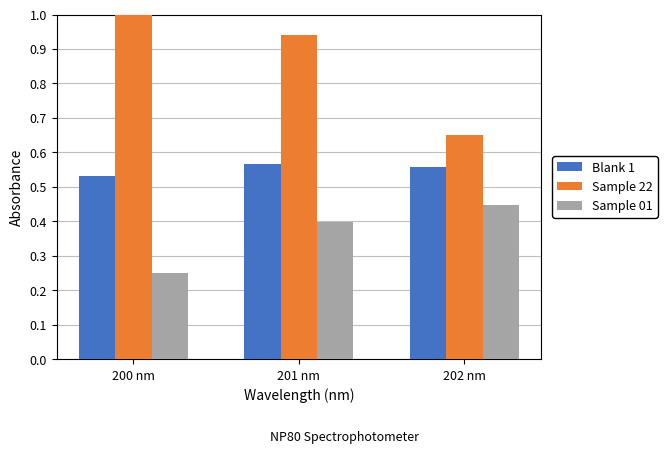

What is the difference between the second highest and minimum values in the Sample 22 series?

0.3